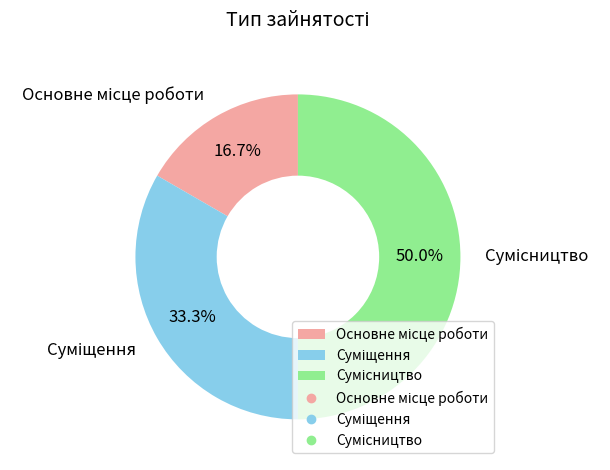

What is the change in value from Основне місце роботи to Суміщення?

+1